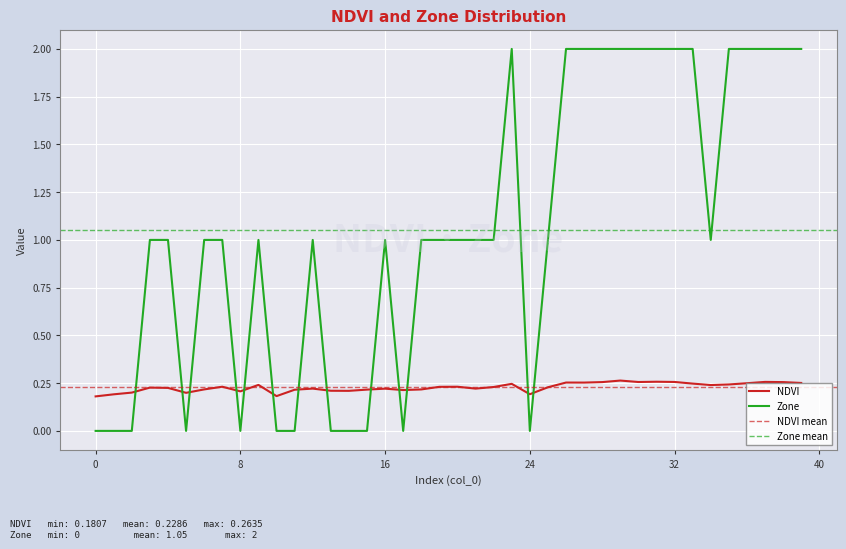

The value of NDVI at 30 is 0.3. True or false?

True